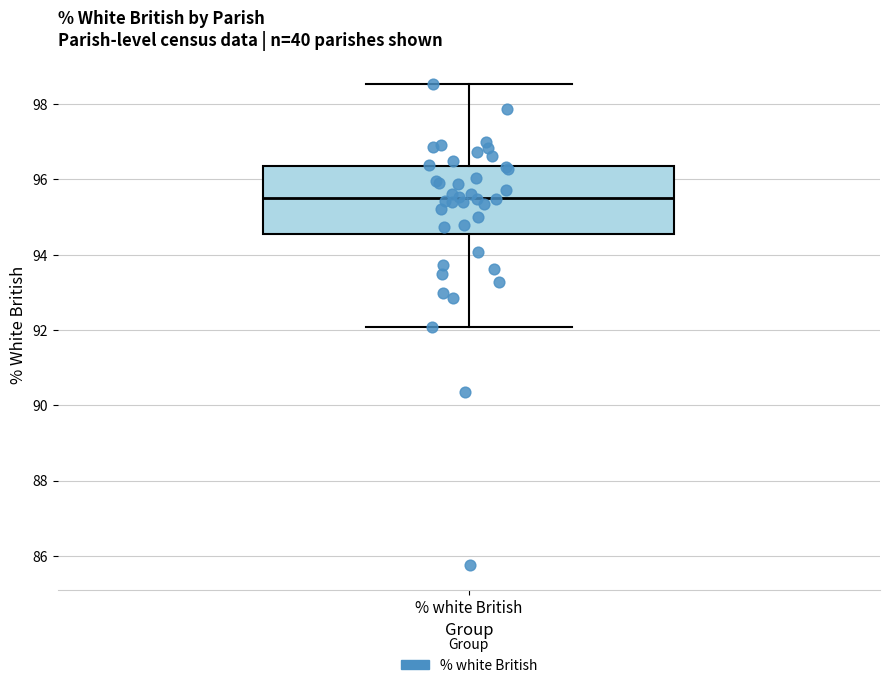

Transcribe this box plot: give where the median line is, the range the box spans, and where the two whiskers end, as read against the y-axis. The values are not printed on the chart, so give them approximately, as read against the axis.

median 95.6, box 94.6 to 96.4, whiskers 92.0 to 98.6